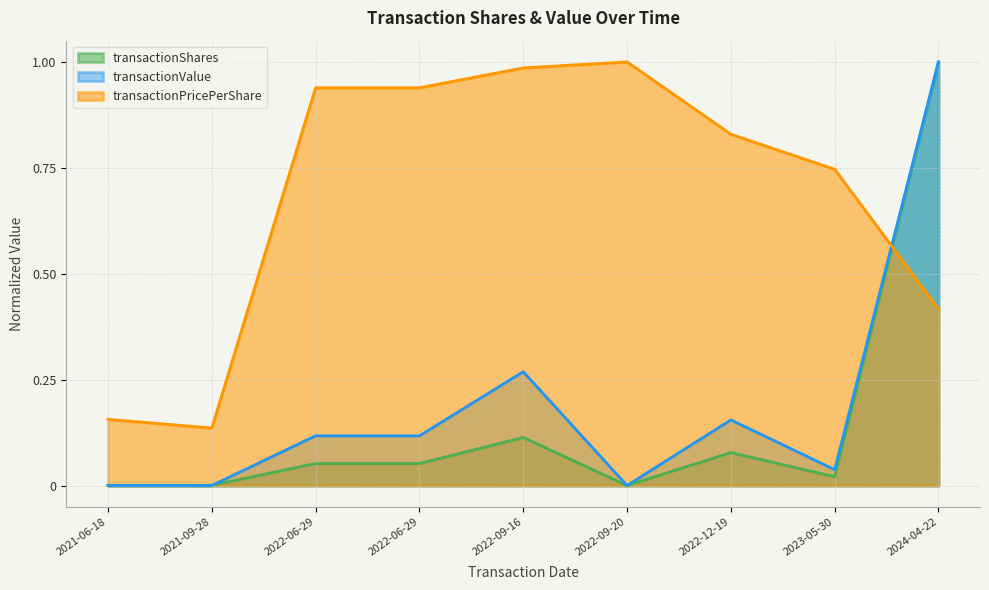

What is the difference between the second highest and second lowest values in the transactionValue series?

0.3